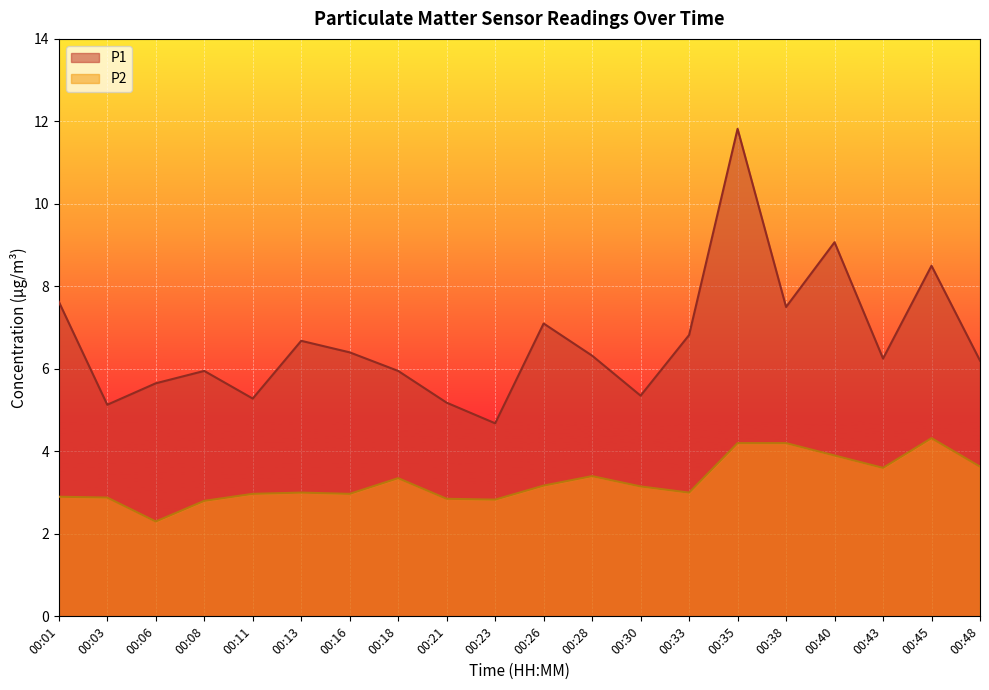

At which category is the sum across all series the highest?

00:35